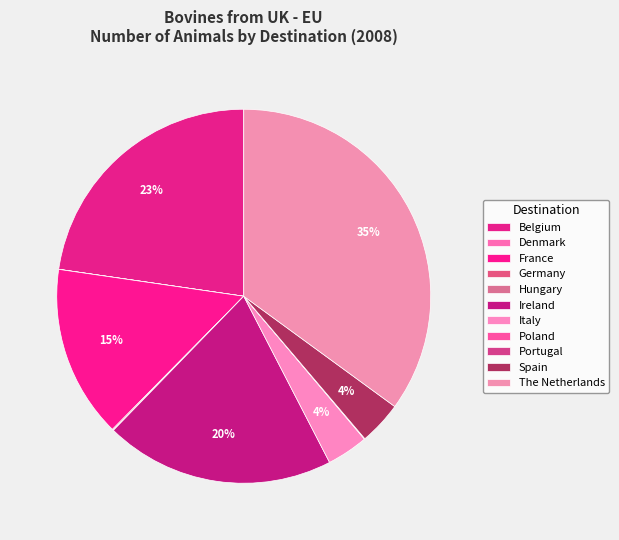

The Portugal slice represents 0% of the pie. True or false?

True